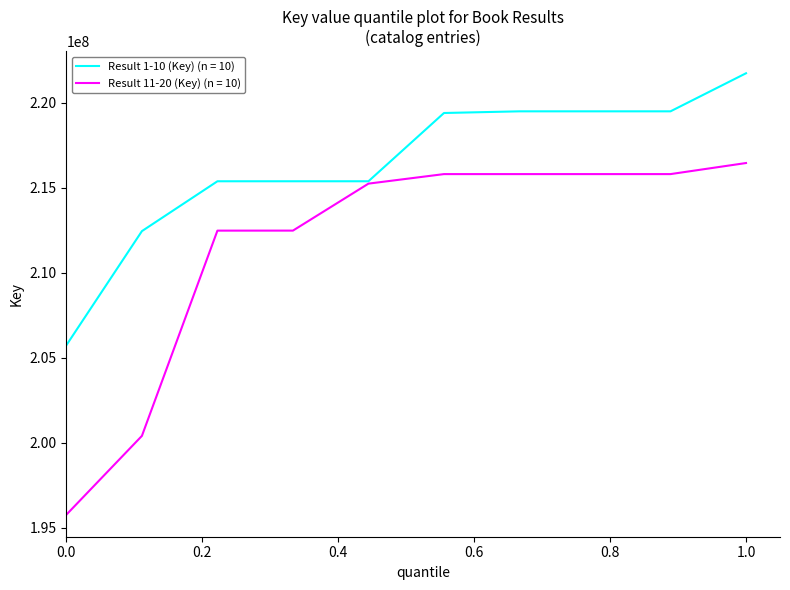

Which series has the largest total across all categories?

Result 1-10 (Key) (n = 10)